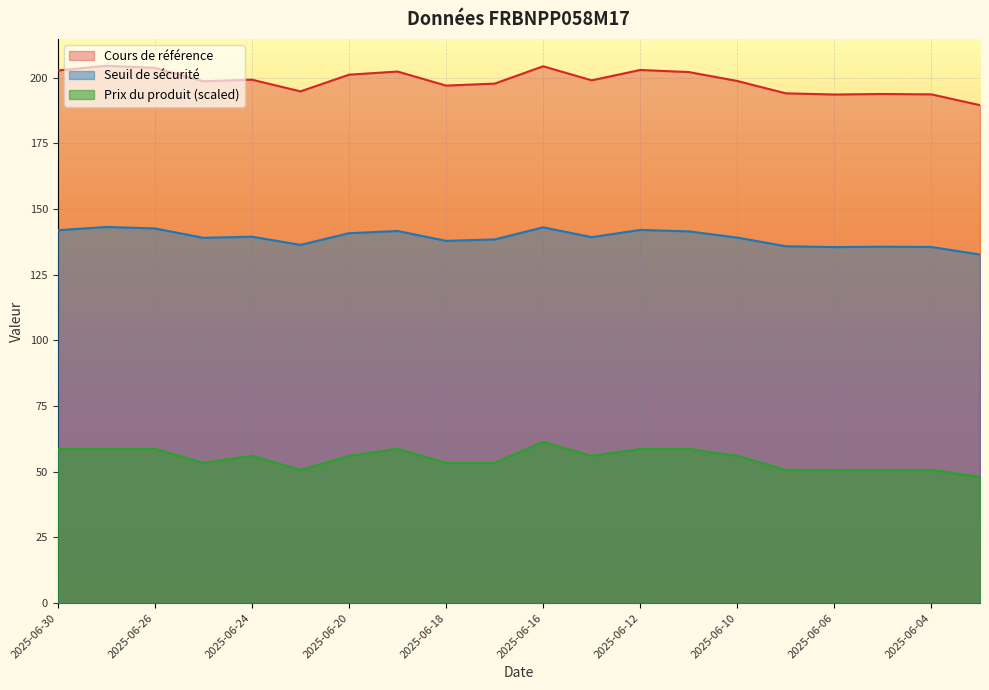

What is the spread (max minus min) of values at 2025-06-09?

143.4